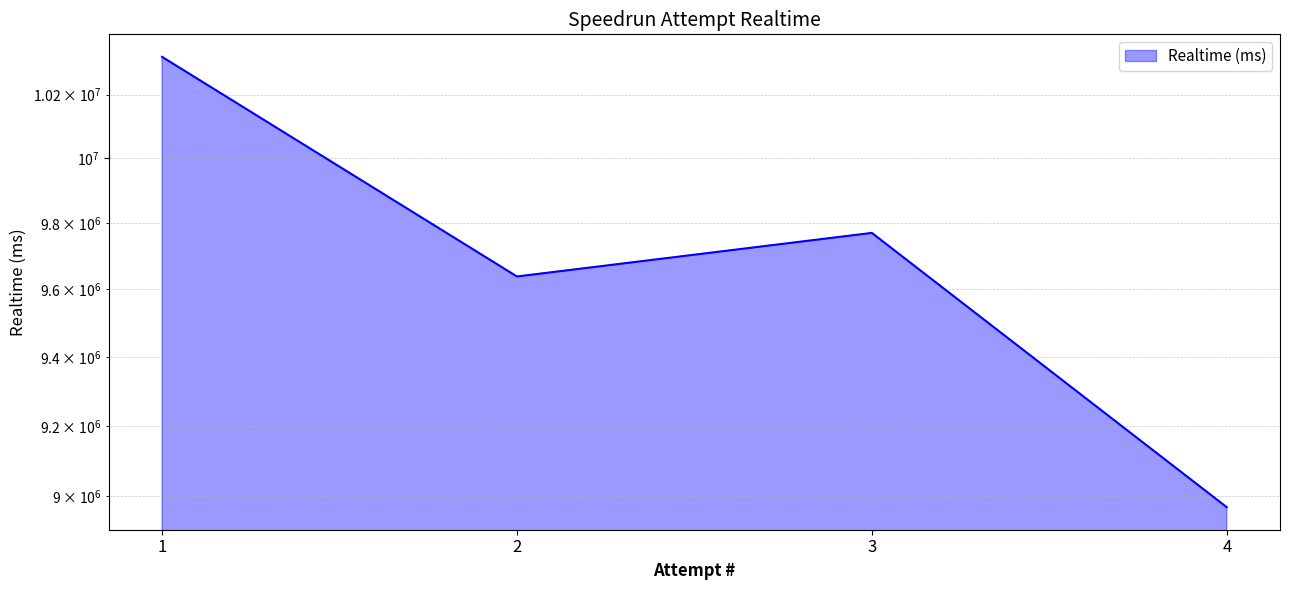

What is the difference between the second highest and second lowest values?

131686